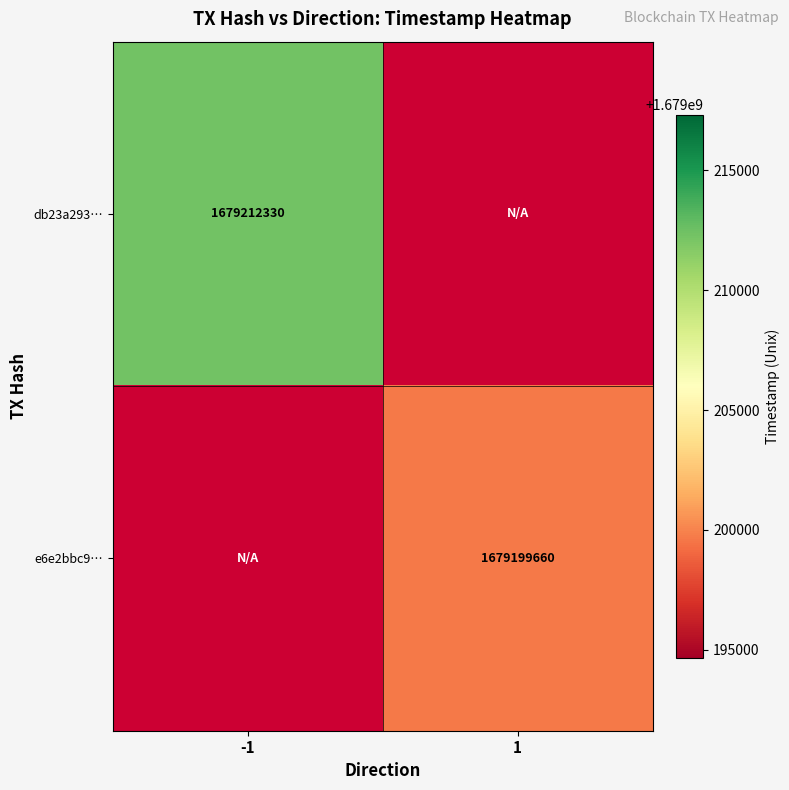

True or false: e6e2bbc9… has a value of 387716613 at 1.

False